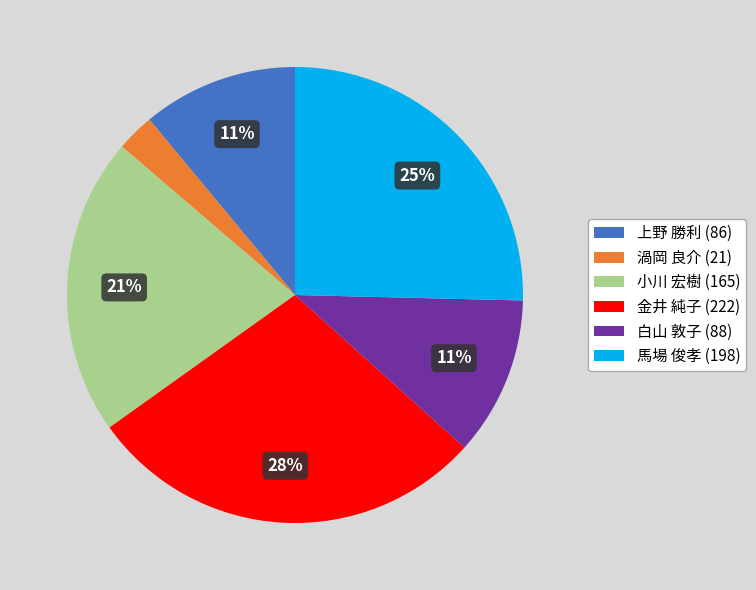

Which has a higher value, 馬場 俊孝 (198) or 上野 勝利 (86)?

馬場 俊孝 (198)